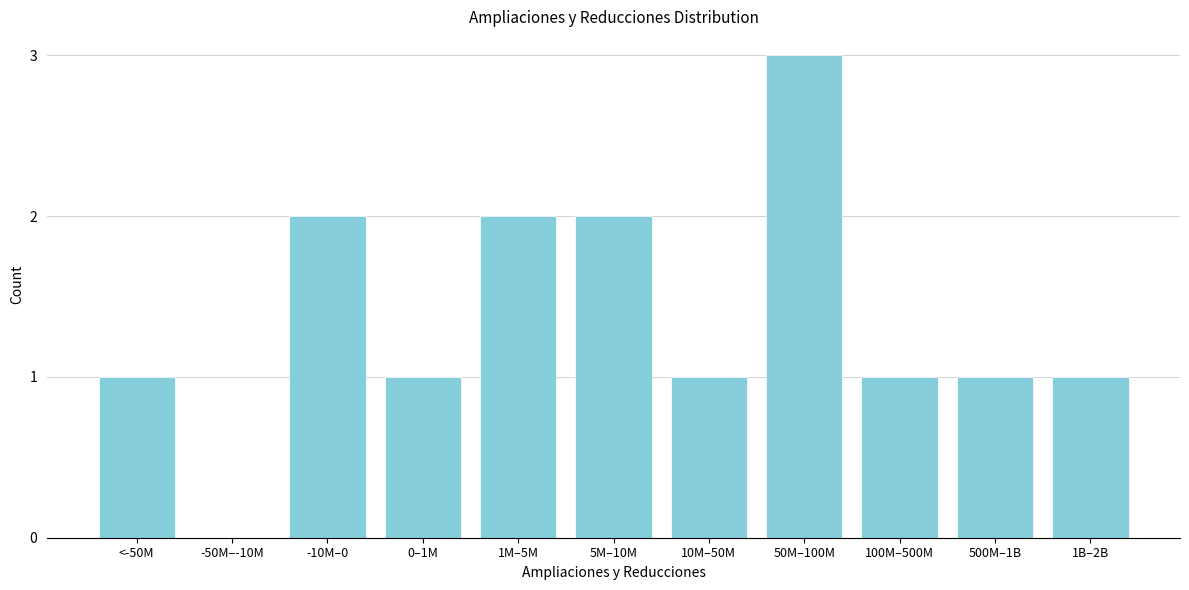

Reading left to right, list all the values displayed in this chart.

<-50M=1	-50M–-10M=0	-10M–0=2	0–1M=1	1M–5M=2	5M–10M=2	10M–50M=1	50M–100M=3	100M–500M=1	500M–1B=1	1B–2B=1